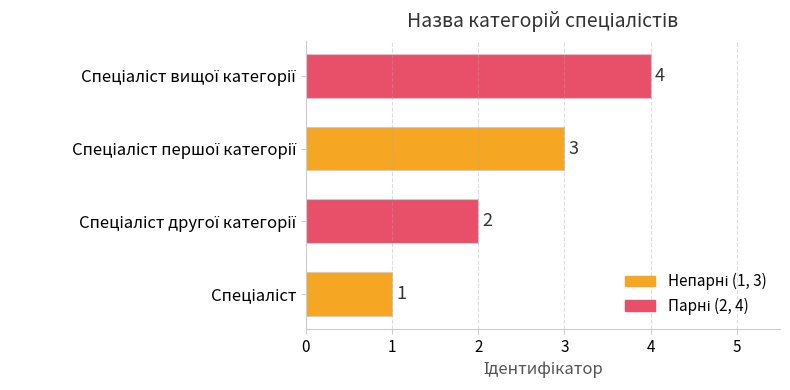

How many values are between 2 and 4?

3